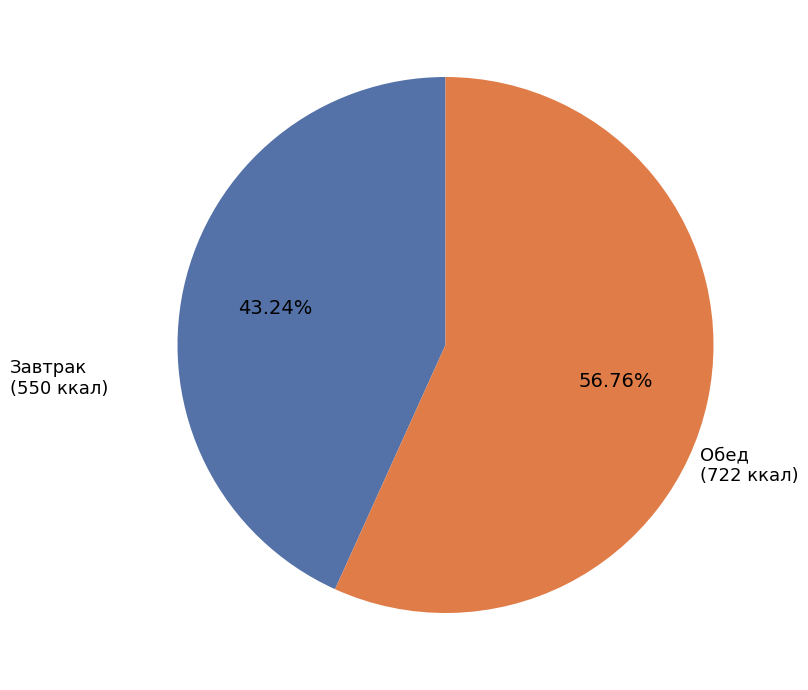

Which category has the smallest portion of the pie?

Завтрак